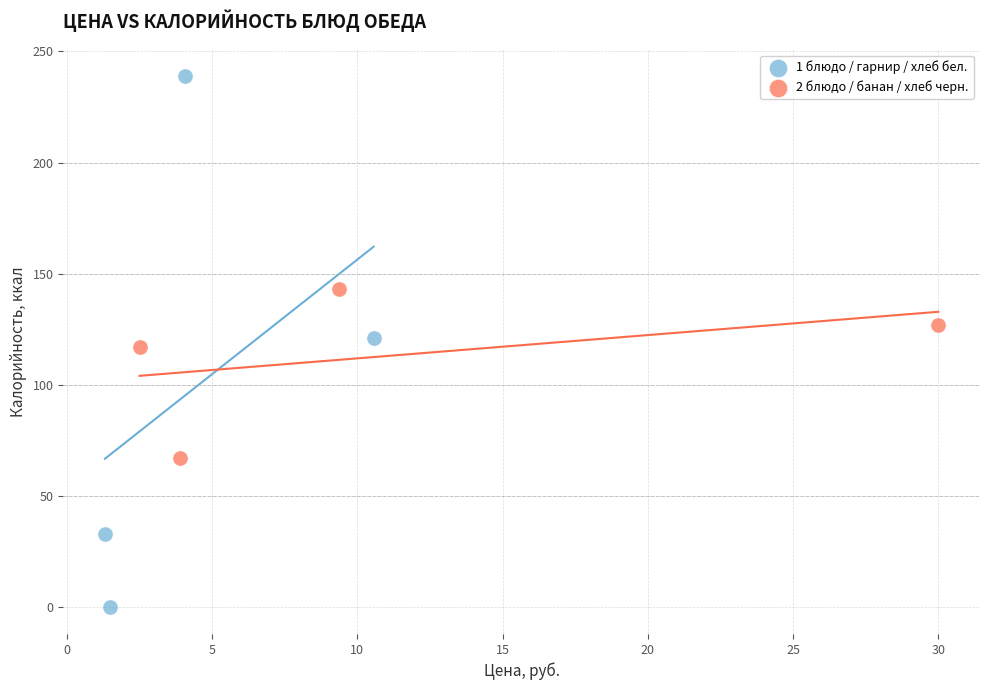

Which series reaches the maximum Y coordinate?

1 блюдо / гарнир / хлеб бел.